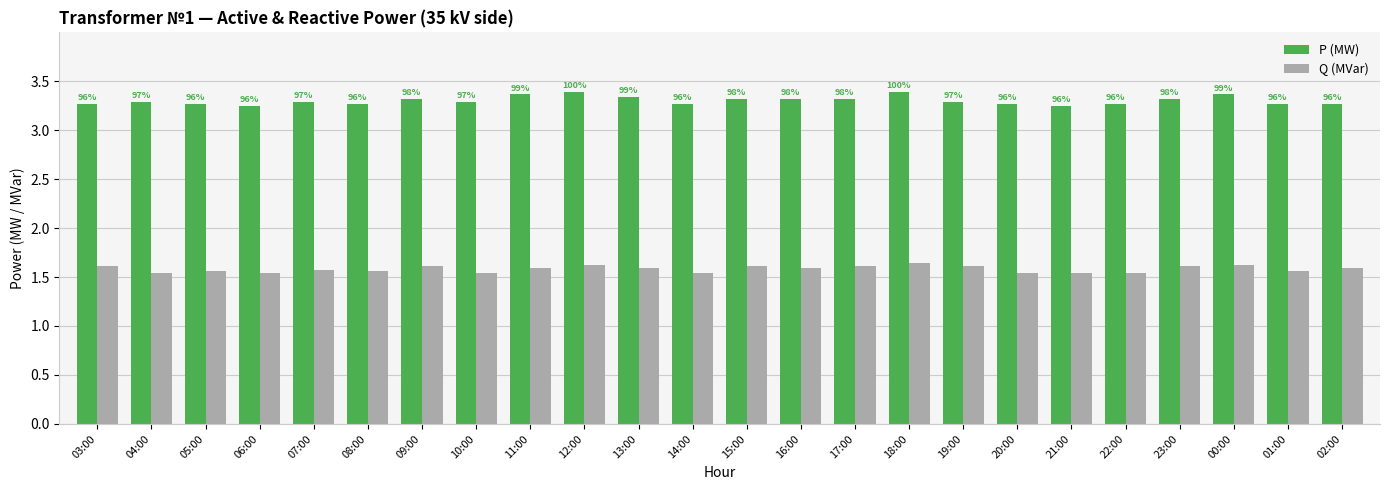

Which series has the largest range (max minus min)?

P (MW)